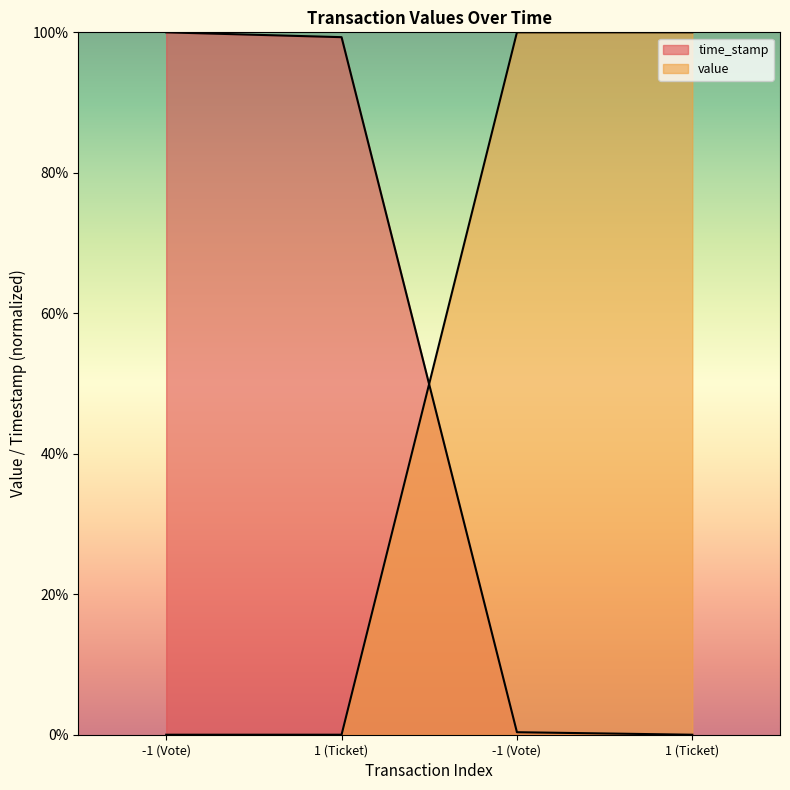

Which series has the largest total across all categories?

value